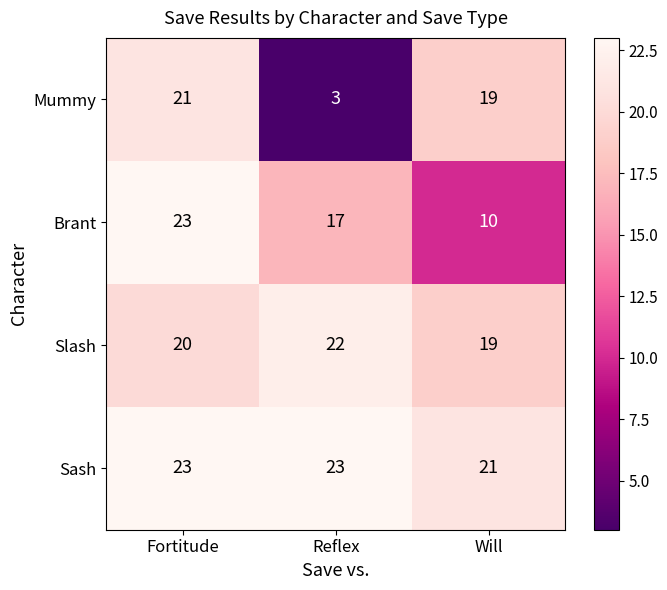

List the labels in order of Brant value, largest first.

Fortitude, Reflex, Will